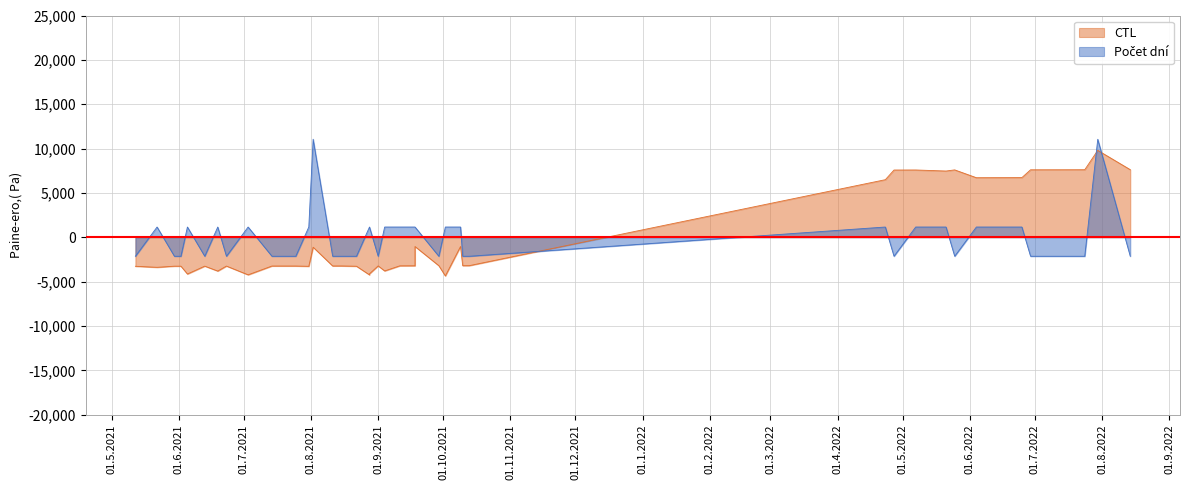

Does the chart display data point markers on the line(s)?

No